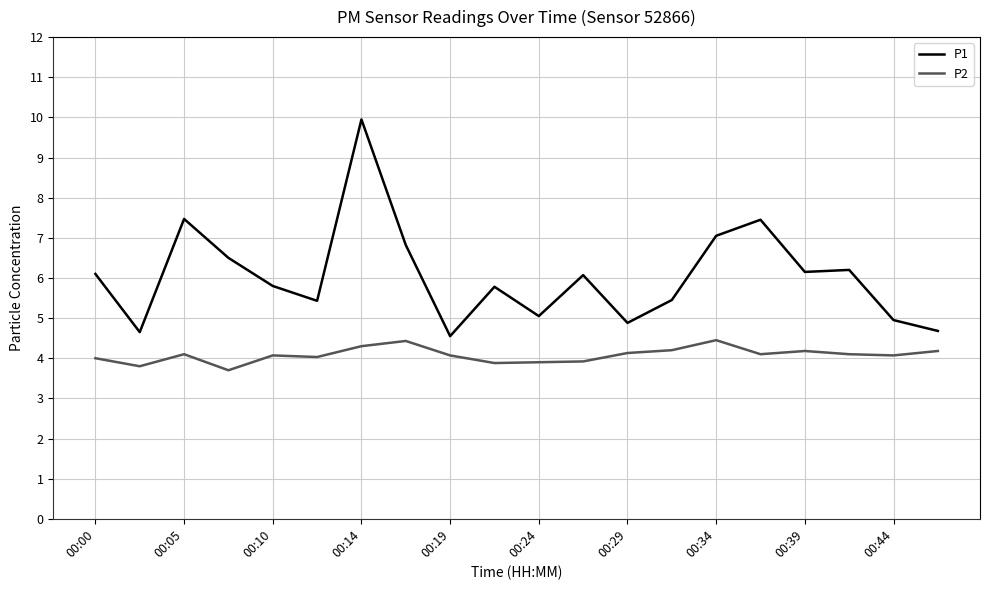

Which series has the largest range (max minus min)?

P1